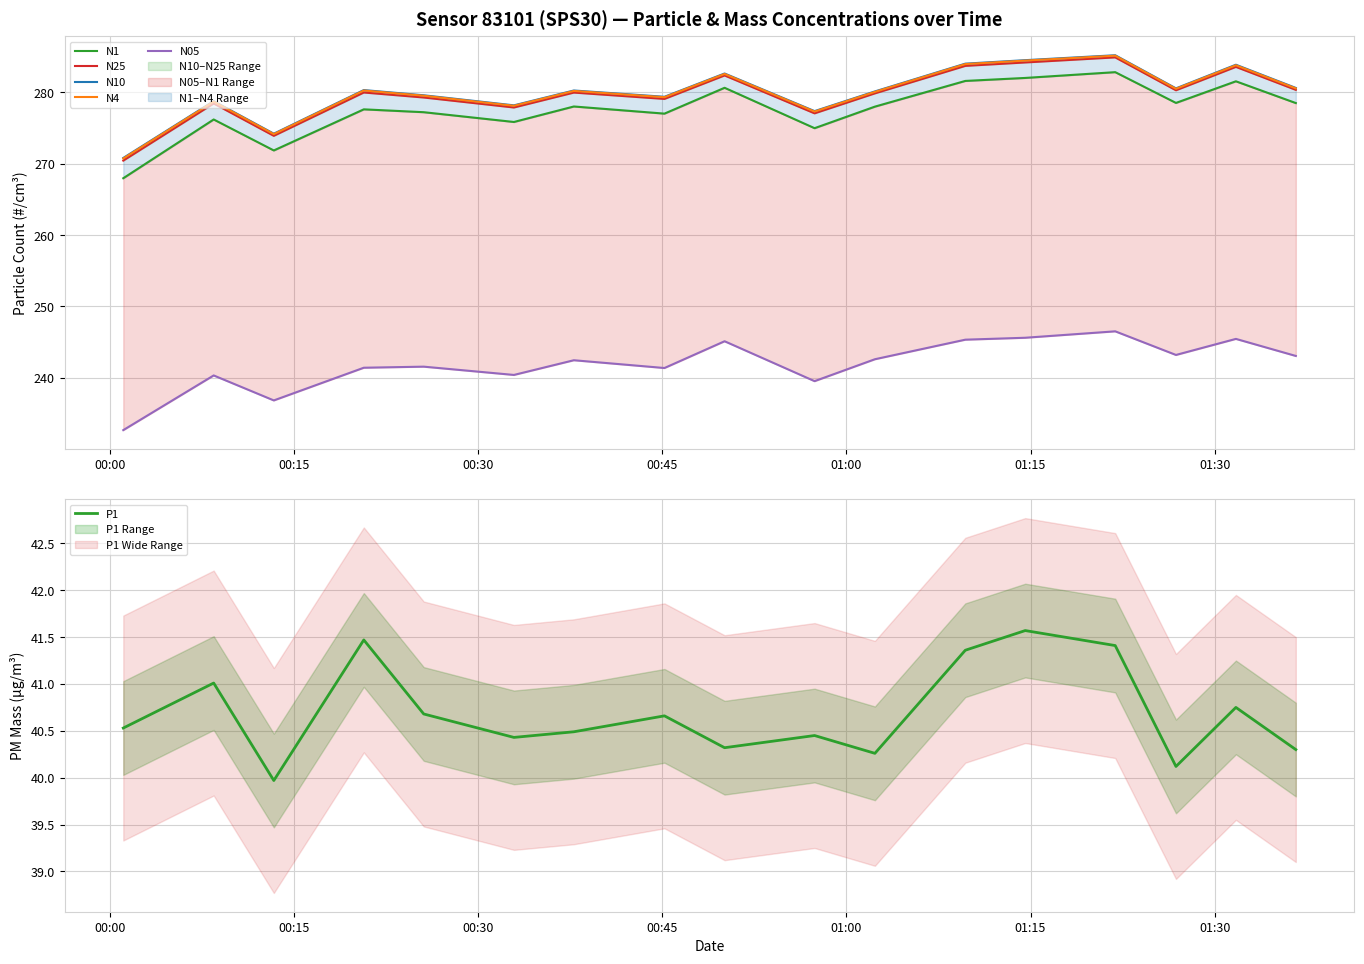

Reading left to right, extract all data points from this chart.

N1: 268.0	276.2	271.9	277.6	277.2	275.9	278.0	277.0	280.6	275.0	278.0	281.6	282.0	282.8	278.5	281.6	278.5
N25: 270.4	278.4	273.9	280.0	279.3	277.9	280.0	279.1	282.4	277.1	279.9	283.7	284.2	284.9	280.3	283.6	280.4
N10: 270.8	278.8	274.2	280.3	279.6	278.2	280.3	279.4	282.6	277.4	280.1	284.0	284.5	285.2	280.6	283.9	280.6
N4: 270.7	278.7	274.1	280.3	279.5	278.1	280.2	279.3	282.6	277.3	280.1	284.0	284.4	285.1	280.5	283.8	280.6
N05: 232.7	240.3	236.8	241.4	241.6	240.4	242.5	241.4	245.1	239.5	242.6	245.3	245.6	246.5	243.2	245.5	243.1
P1: 40.5	41.0	40.0	41.5	40.7	40.4	40.5	40.7	40.3	40.5	40.3	41.4	41.6	41.4	40.1	40.8	40.3